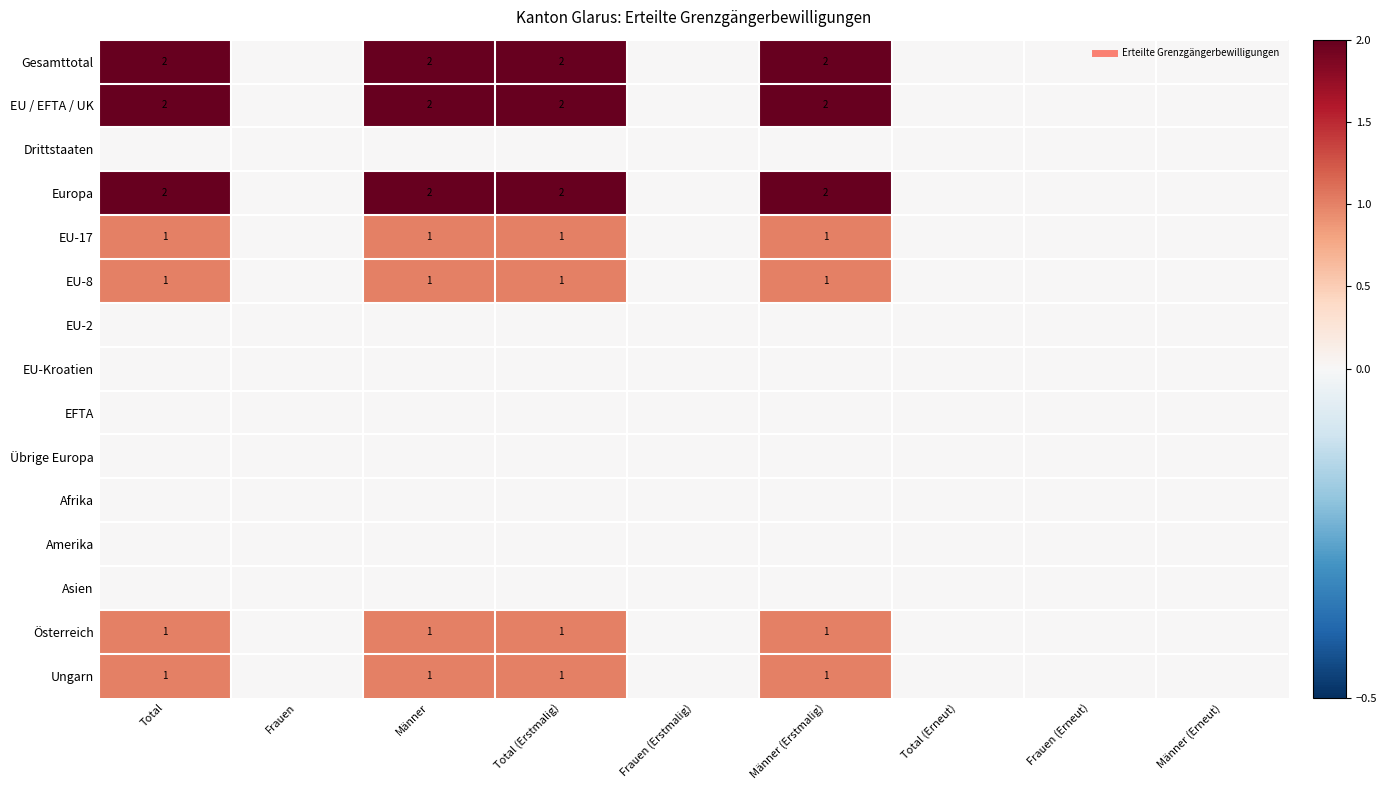

Is the value of EU-2 at Männer greater than the value of Amerika at Total?

No